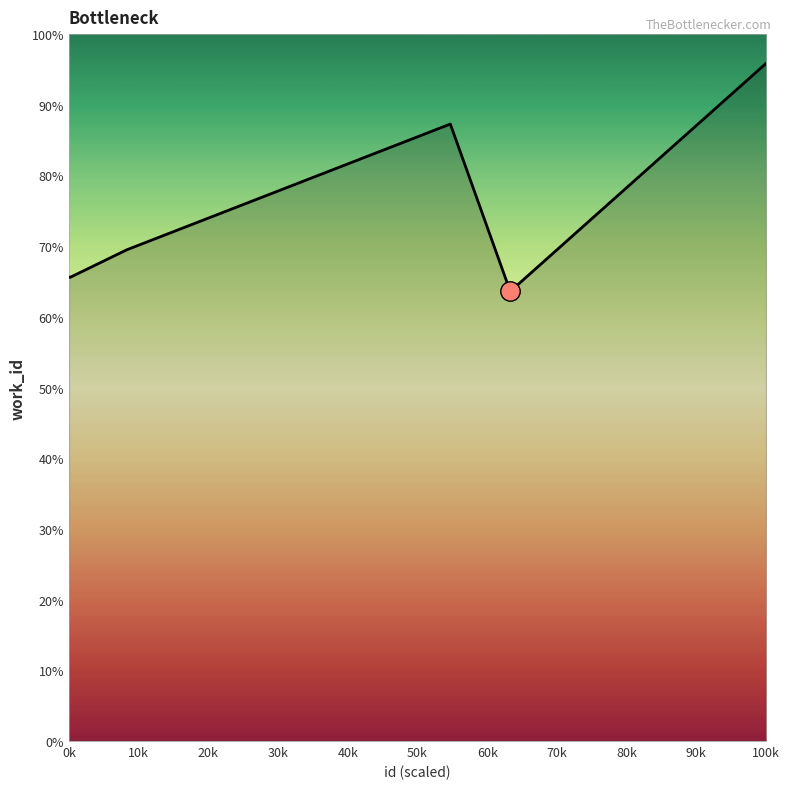

Does the chart have visible grid lines?

No